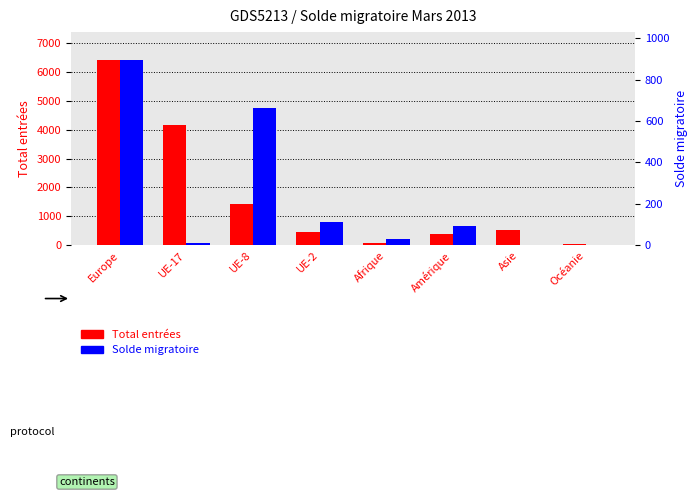

What is the total value across all series at Océanie?

44